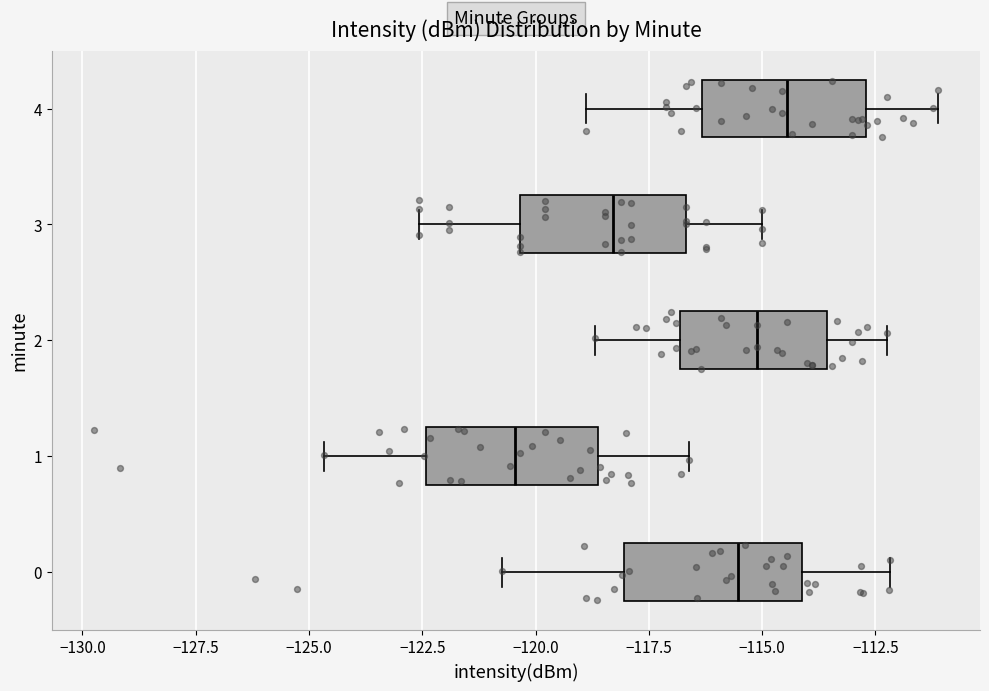

Reading bottom to top, transcribe this box plot: for each box, give where its median line is, the range the box spans, and where its two whiskers end, as read against the x-axis. The values are not printed on the chart, so give them approximately, as read against the axis.

0: median -115.5, box -118.0 to -114.0, whiskers -121.0 to -112.0
1: median -120.5, box -122.5 to -118.5, whiskers -124.5 to -116.5
2: median -115.0, box -117.0 to -113.5, whiskers -118.5 to -112.0
3: median -118.5, box -120.5 to -116.5, whiskers -122.5 to -115.0
4: median -114.5, box -116.5 to -112.5, whiskers -119.0 to -111.0